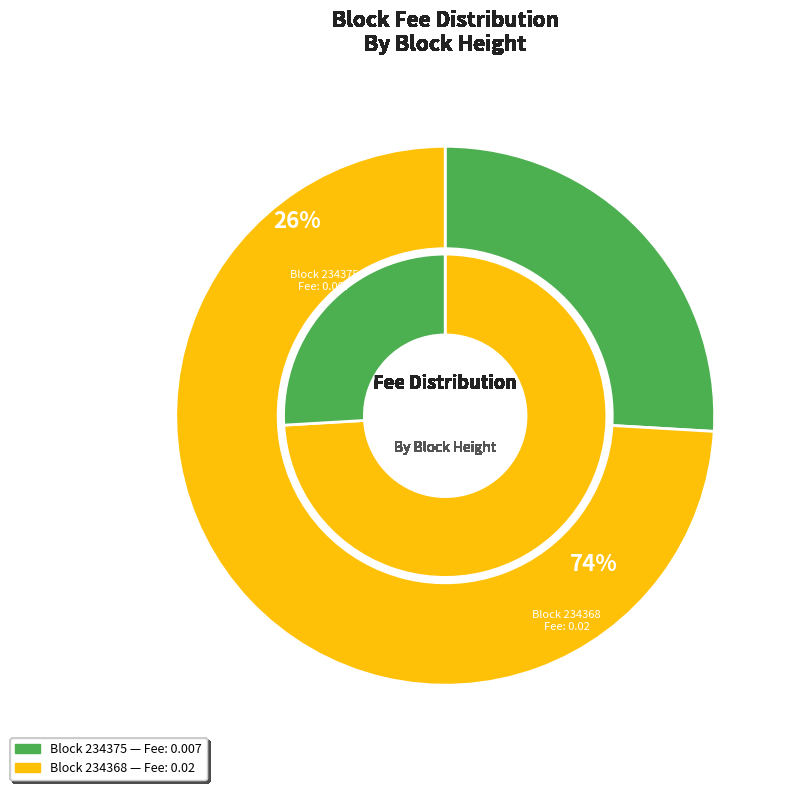

Which has a higher value, 234375 or 234368?

234368